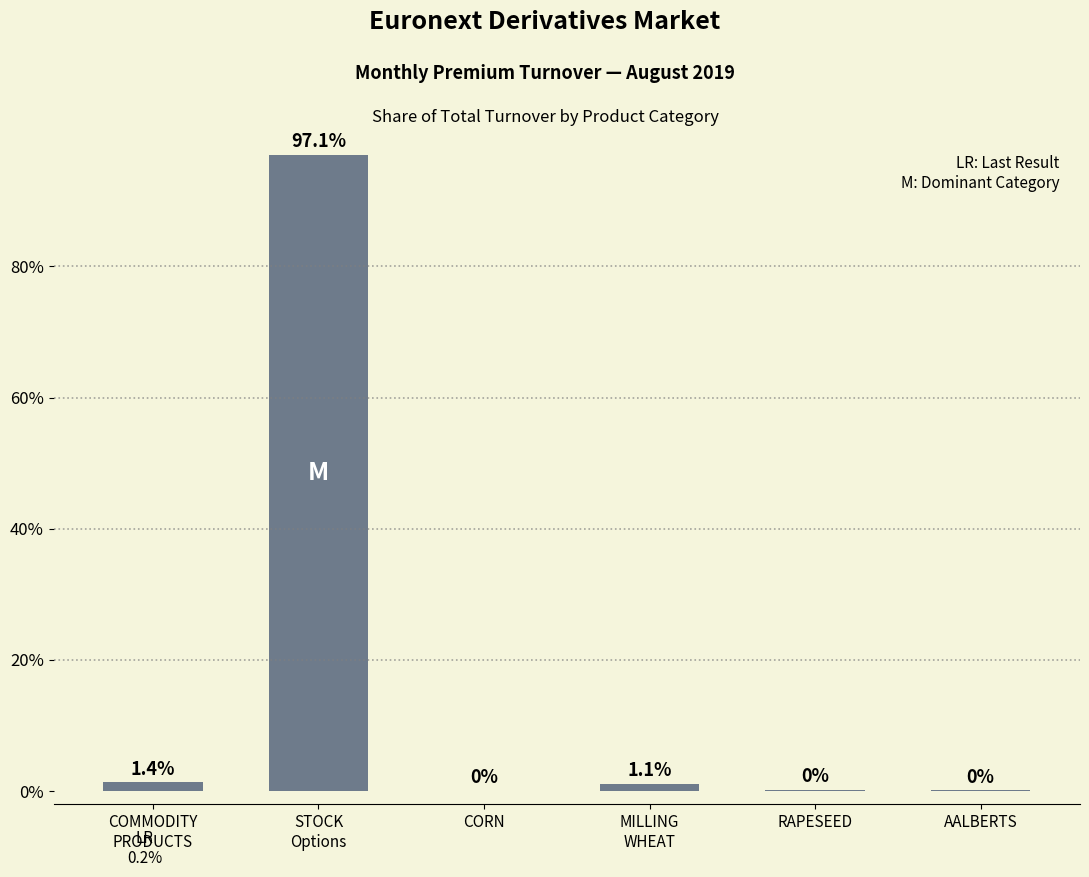

Are the bars horizontal?

No